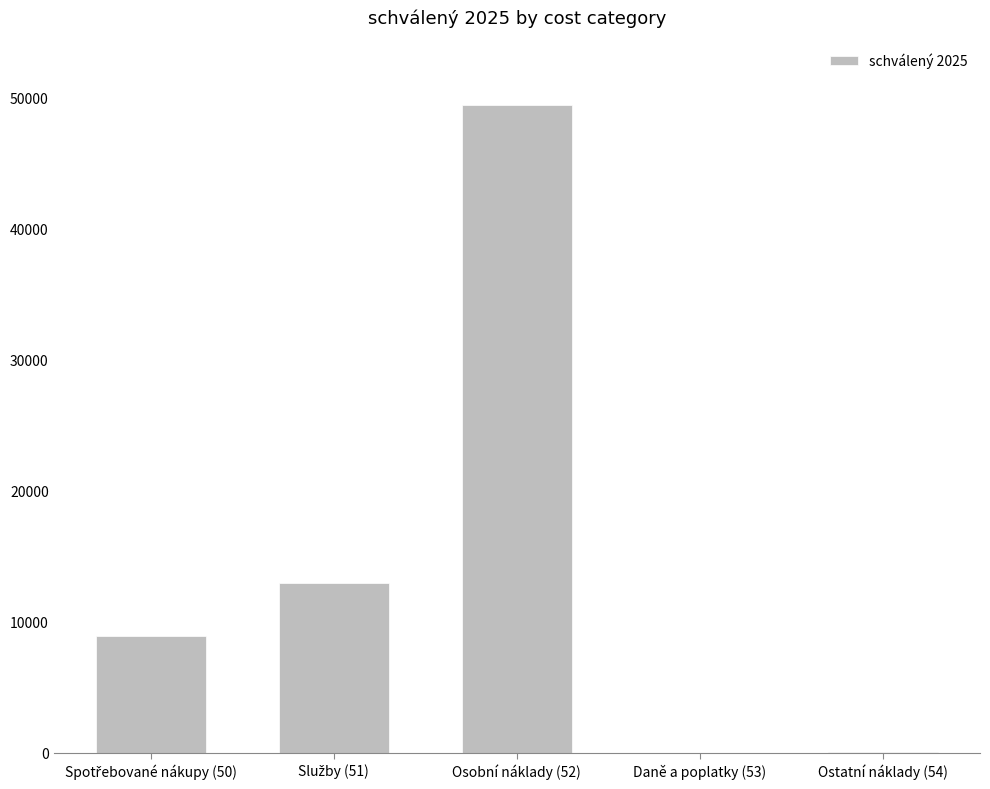

Approximately how many times larger is the value at Osobní náklady (52) compared to Ostatní náklady (54)?

543.0